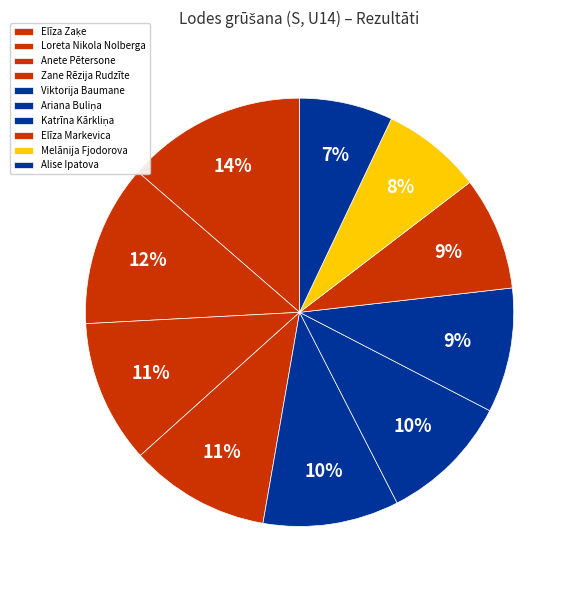

Approximately how many times larger is the value at Zane Rēzija Rudzīte compared to Katrīna Kārkliņa?

1.1